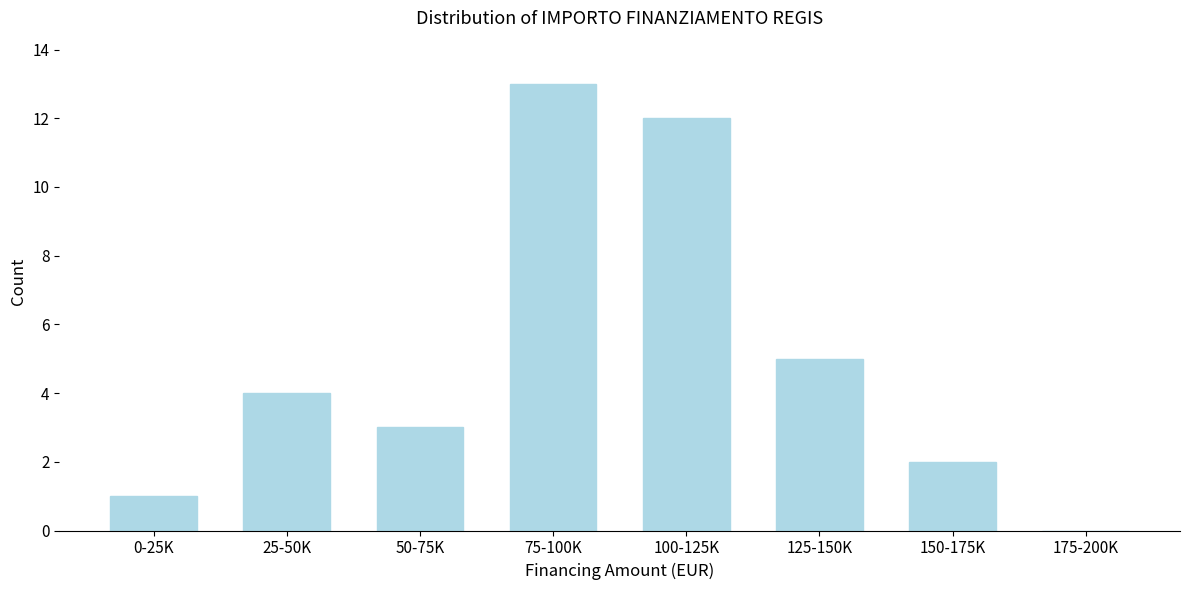

Reading left to right, what are all the values shown in this chart?

0-25K=1	25-50K=4	50-75K=3	75-100K=13	100-125K=12	125-150K=5	150-175K=2	175-200K=0